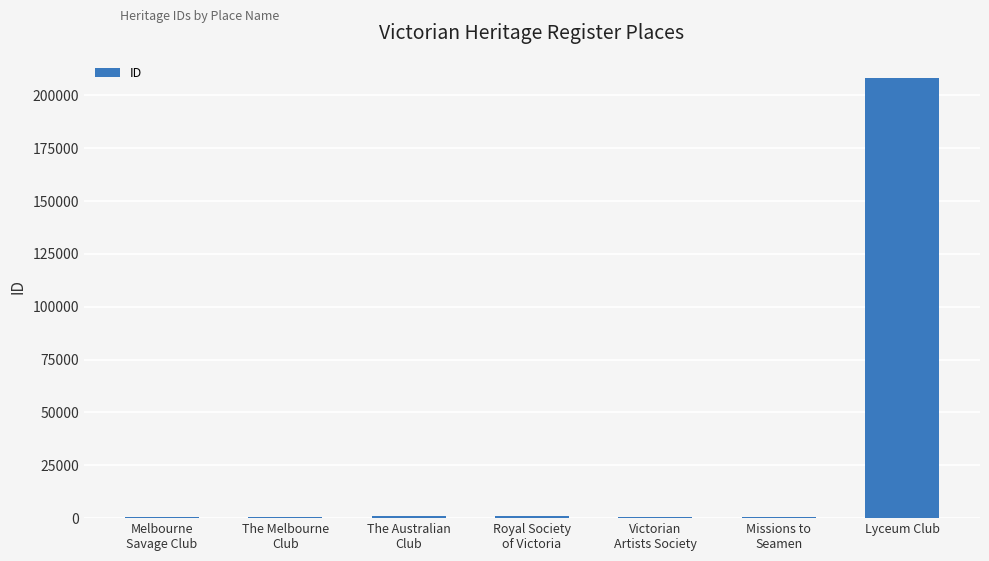

What is the average value?

30364